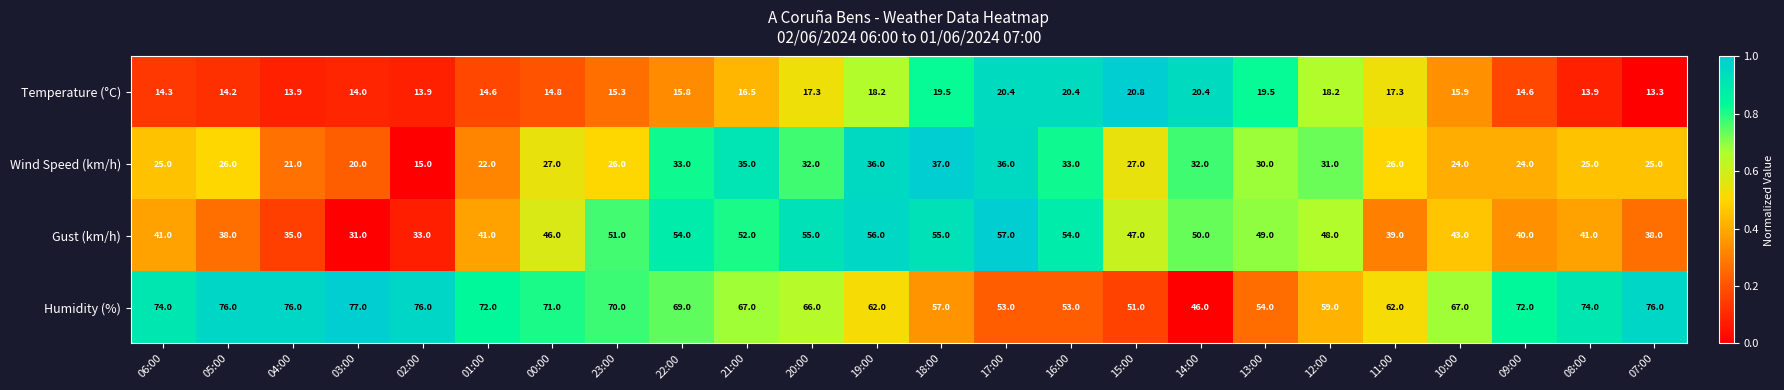

Between 01:00 and 23:00, which series saw the biggest shift?

Gust (km/h)